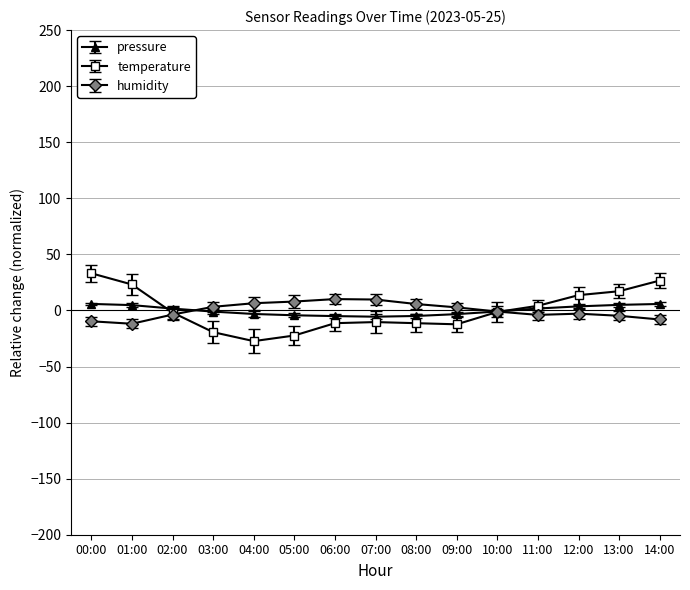

In humidity, how many points are higher than both neighbors (excluding endpoints)?

2